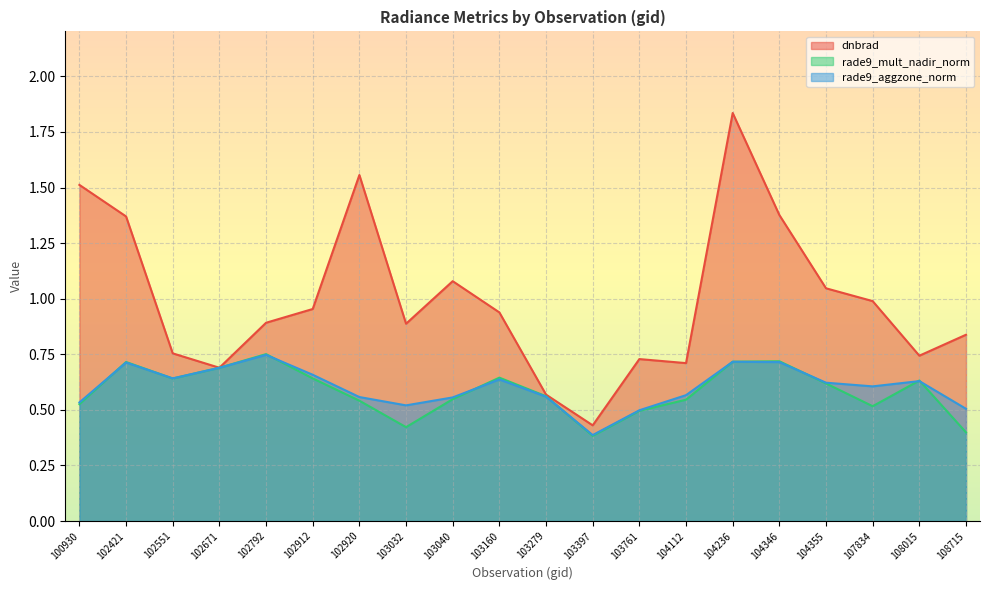

Rank the categories by rade9_aggzone_norm value from highest to lowest.

102792, 104236, 104346, 102421, 102671, 102912, 102551, 103160, 108015, 104355, 107834, 104112, 103279, 102920, 103040, 100930, 103032, 108715, 103761, 103397